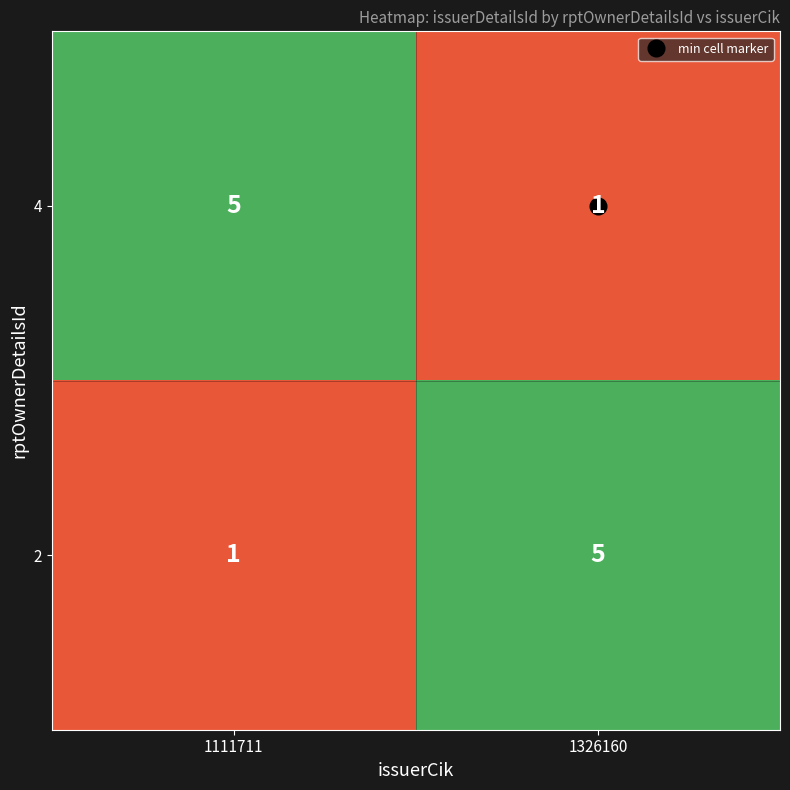

What is the minimum value shown in the chart?

1